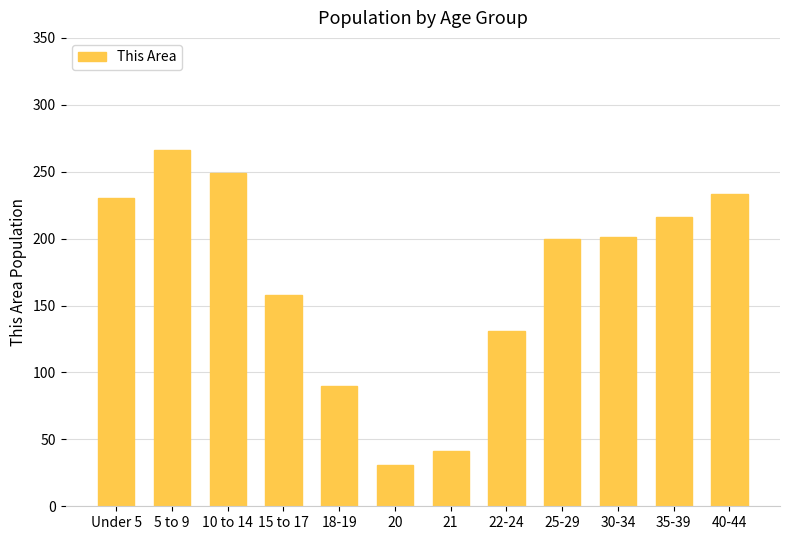

At which label is the value closest to 148?

15 to 17